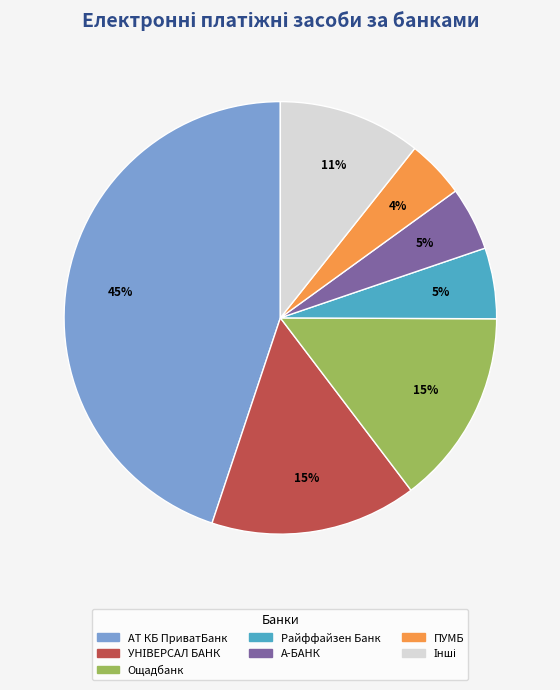

Does any single category account for the majority?

No